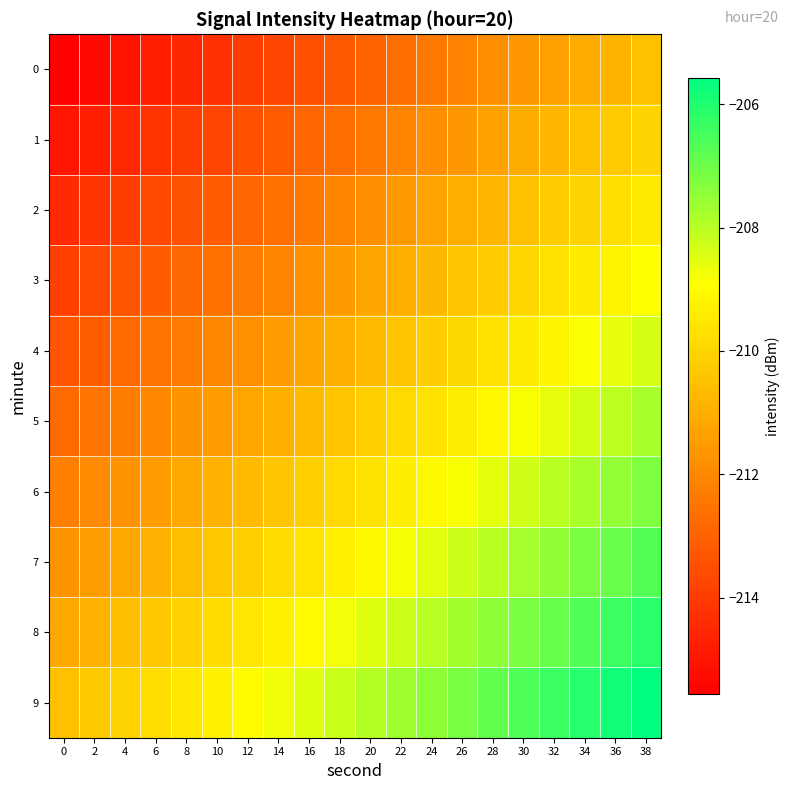

Reading right to left, extract all data points from this chart.

0: 38=-210.6	36=-210.8	34=-211.1	32=-211.4	30=-211.6	28=-211.9	26=-212.1	24=-212.4	22=-212.7	20=-212.9	18=-213.2	16=-213.5	14=-213.7	12=-214.0	10=-214.3	8=-214.5	6=-214.8	4=-215.0	2=-215.3	0=-215.6
1: 38=-210.0	36=-210.3	34=-210.5	32=-210.8	30=-211.1	28=-211.3	26=-211.6	24=-211.9	22=-212.1	20=-212.4	18=-212.6	16=-212.9	14=-213.2	12=-213.4	10=-213.7	8=-214.0	6=-214.2	4=-214.5	2=-214.8	0=-215.0
2: 38=-209.5	36=-209.7	34=-210.0	32=-210.2	30=-210.5	28=-210.8	26=-211.0	24=-211.3	22=-211.6	20=-211.8	18=-212.1	16=-212.4	14=-212.6	12=-212.9	10=-213.1	8=-213.4	6=-213.7	4=-213.9	2=-214.2	0=-214.5
3: 38=-208.9	36=-209.2	34=-209.4	32=-209.7	30=-210.0	28=-210.2	26=-210.5	24=-210.7	22=-211.0	20=-211.3	18=-211.5	16=-211.8	14=-212.1	12=-212.3	10=-212.6	8=-212.8	6=-213.1	4=-213.4	2=-213.6	0=-213.9
4: 38=-208.3	36=-208.6	34=-208.9	32=-209.1	30=-209.4	28=-209.7	26=-209.9	24=-210.2	22=-210.5	20=-210.7	18=-211.0	16=-211.2	14=-211.5	12=-211.8	10=-212.0	8=-212.3	6=-212.6	4=-212.8	2=-213.1	0=-213.3
5: 38=-207.8	36=-208.1	34=-208.3	32=-208.6	30=-208.8	28=-209.1	26=-209.4	24=-209.6	22=-209.9	20=-210.2	18=-210.4	16=-210.7	14=-210.9	12=-211.2	10=-211.5	8=-211.7	6=-212.0	4=-212.3	2=-212.5	0=-212.8
6: 38=-207.2	36=-207.5	34=-207.8	32=-208.0	30=-208.3	28=-208.6	26=-208.8	24=-209.1	22=-209.3	20=-209.6	18=-209.9	16=-210.1	14=-210.4	12=-210.7	10=-210.9	8=-211.2	6=-211.4	4=-211.7	2=-212.0	0=-212.2
7: 38=-206.7	36=-206.9	34=-207.2	32=-207.5	30=-207.7	28=-208.0	26=-208.3	24=-208.5	22=-208.8	20=-209.0	18=-209.3	16=-209.6	14=-209.8	12=-210.1	10=-210.4	8=-210.6	6=-210.9	4=-211.2	2=-211.4	0=-211.7
8: 38=-206.1	36=-206.4	34=-206.7	32=-206.9	30=-207.2	28=-207.4	26=-207.7	24=-208.0	22=-208.2	20=-208.5	18=-208.8	16=-209.0	14=-209.3	12=-209.5	10=-209.8	8=-210.1	6=-210.3	4=-210.6	2=-210.9	0=-211.1
9: 38=-205.6	36=-205.8	34=-206.1	32=-206.4	30=-206.6	28=-206.9	26=-207.1	24=-207.4	22=-207.7	20=-207.9	18=-208.2	16=-208.5	14=-208.7	12=-209.0	10=-209.3	8=-209.5	6=-209.8	4=-210.0	2=-210.3	0=-210.6